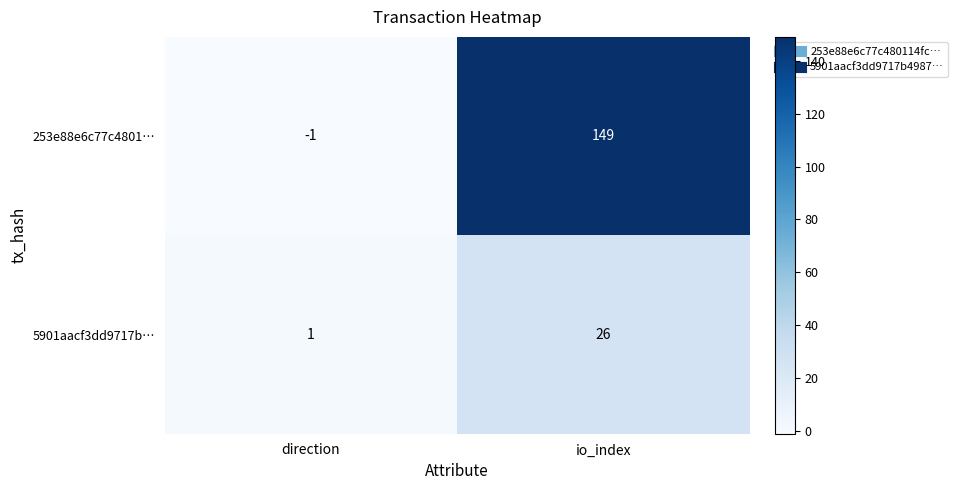

What is the minimum value shown in the chart?

-1